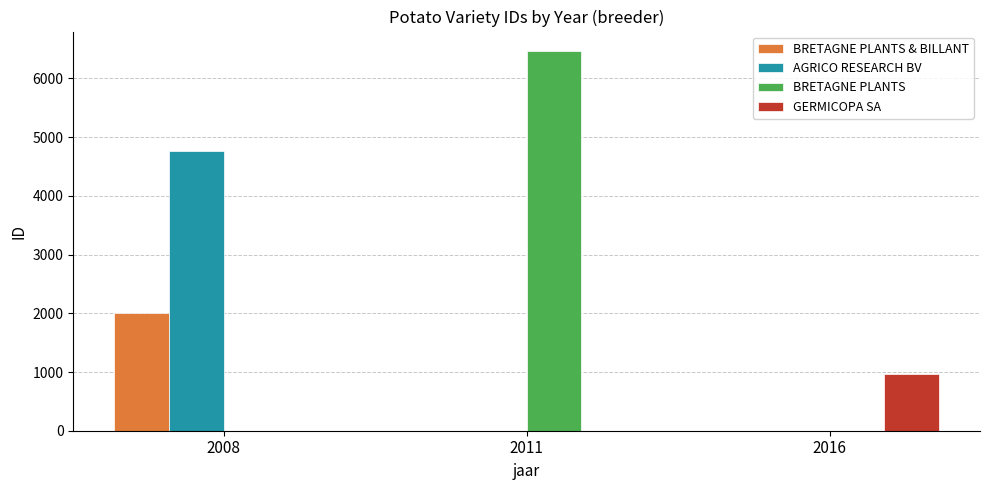

At which category is the sum across all series the highest?

2008